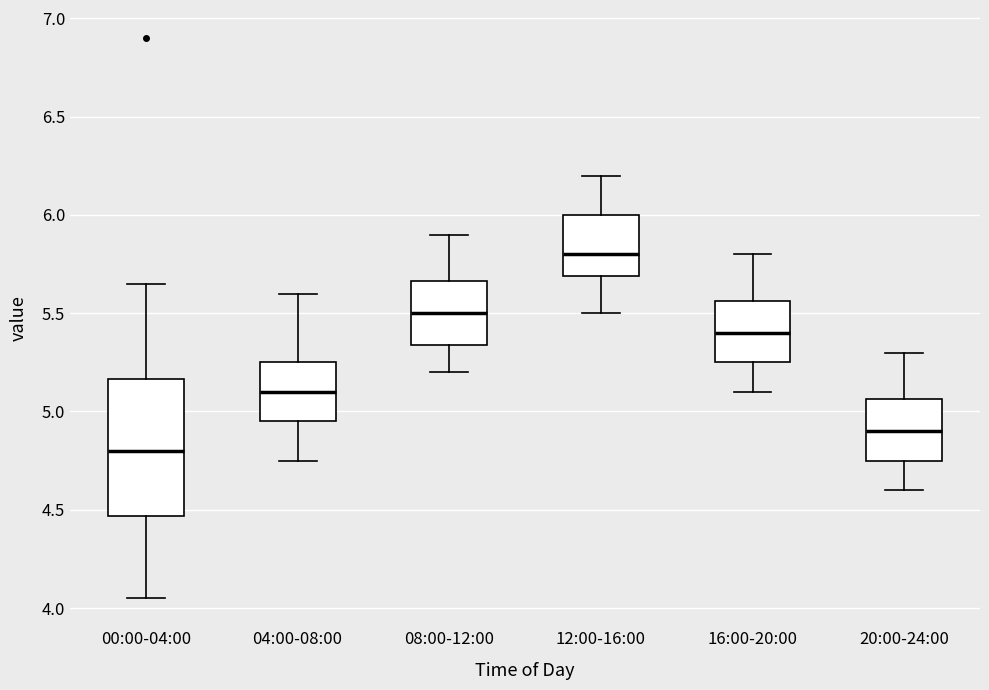

Where does the median line of the box for 04:00-08:00 sit on the y-axis? The values are not printed on the chart, so give them approximately, as read against the axis.

5.10